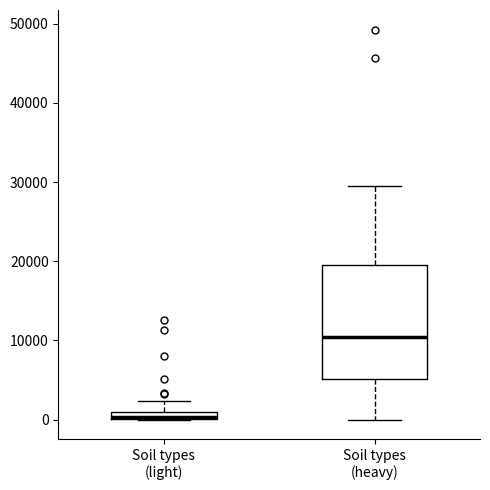

Where does the upper whisker of the box for Soil types (light) end on the y-axis? The values are not printed on the chart, so give them approximately, as read against the axis.

2000